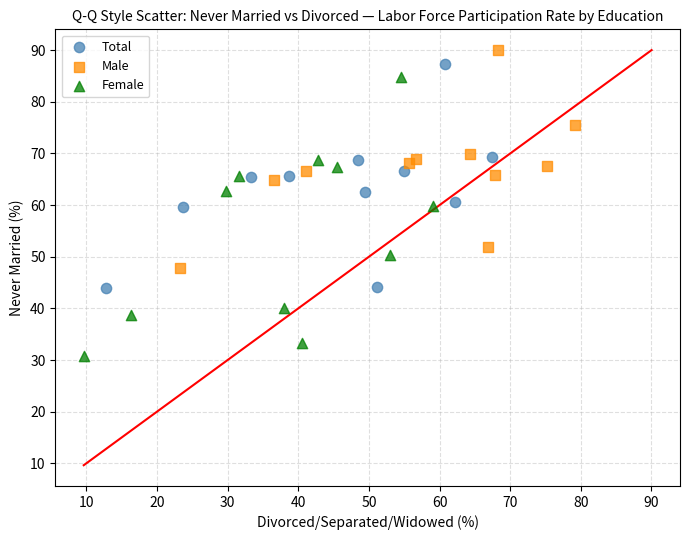

What are all the series names shown in the legend?

Total, Male, Female